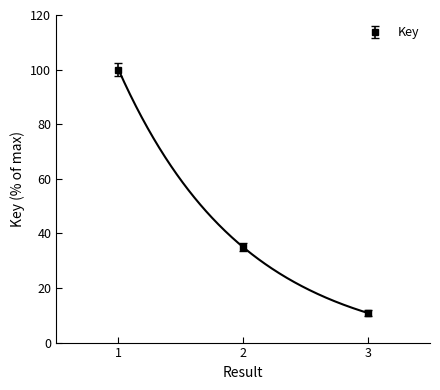

What is the sum of the values at 1 and 2?

135.0